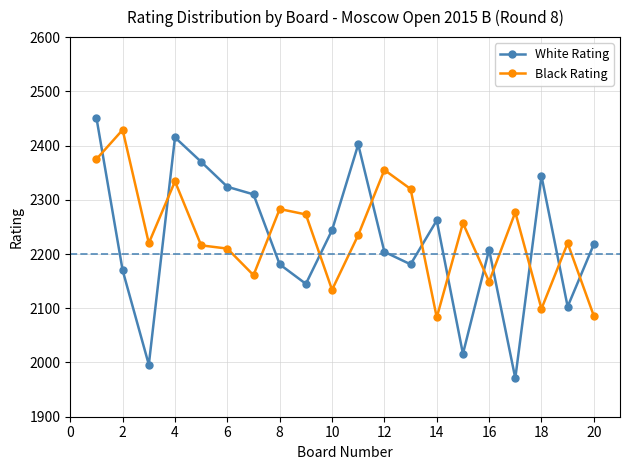

What is the smallest value displayed?

1971